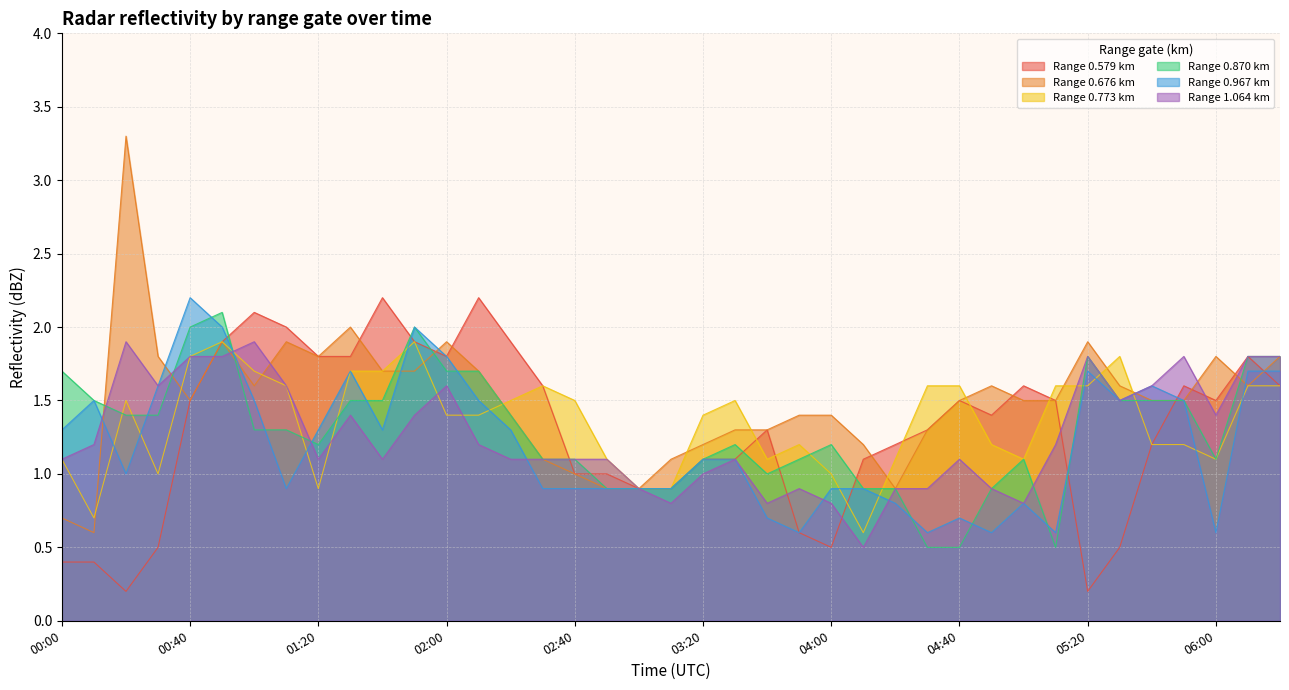

Read the 0.870 value at 04:50.

0.9